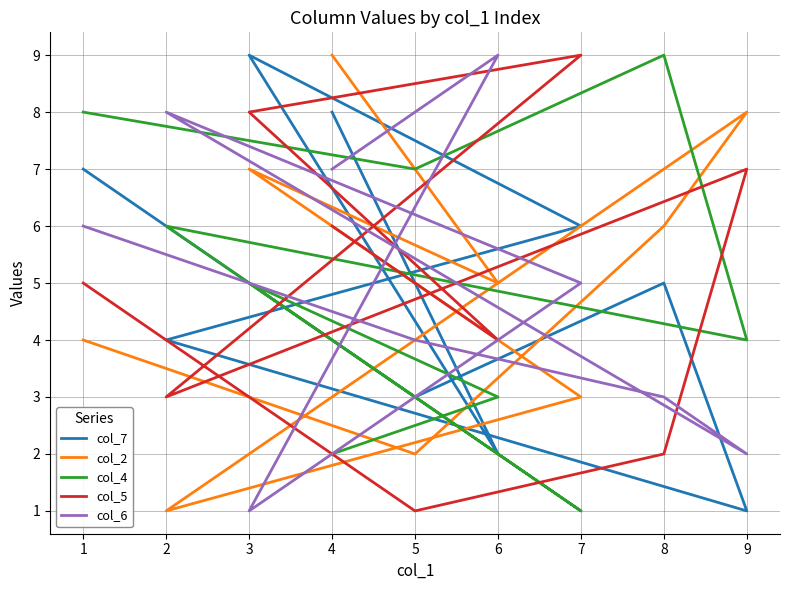

What is the difference between the highest and lowest values at 2?

7